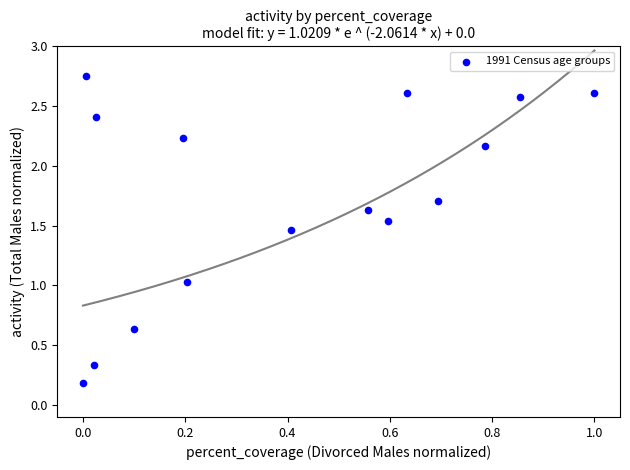

What is the range of X values (max minus min)?

1.0